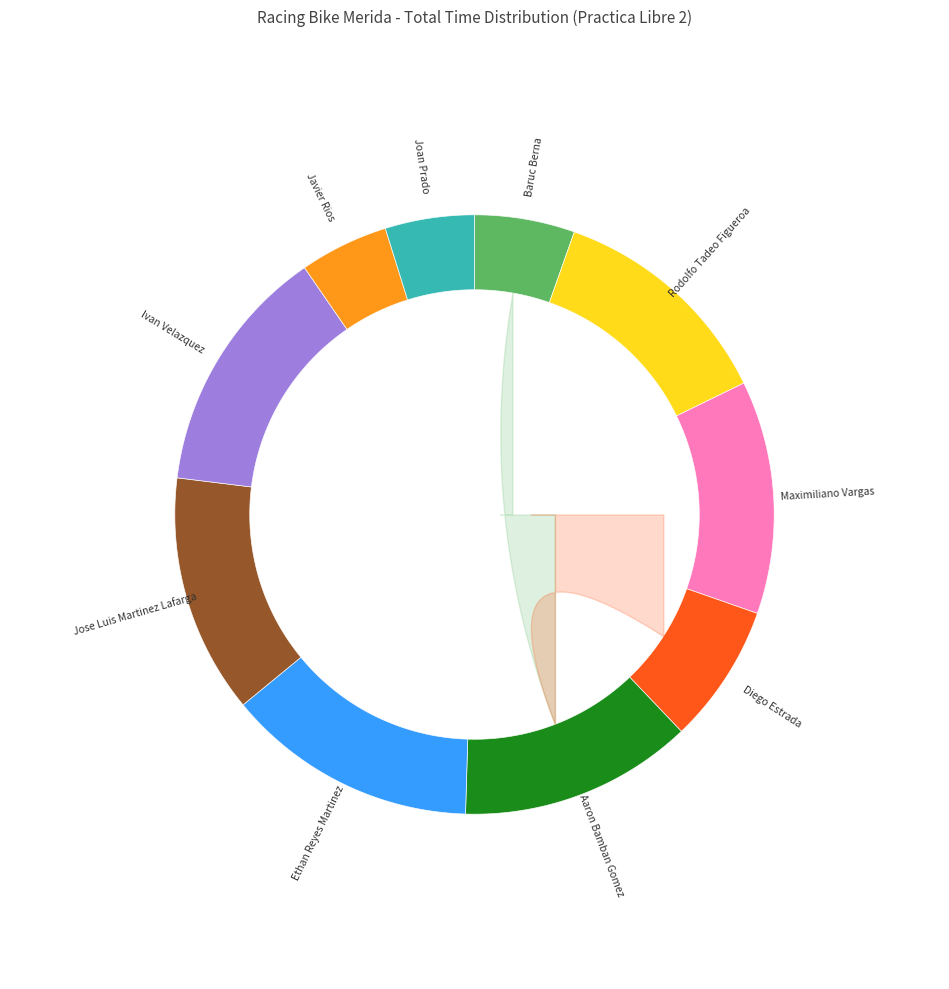

To the nearest percent, what is the difference between the largest and smallest slice percentages?

9%